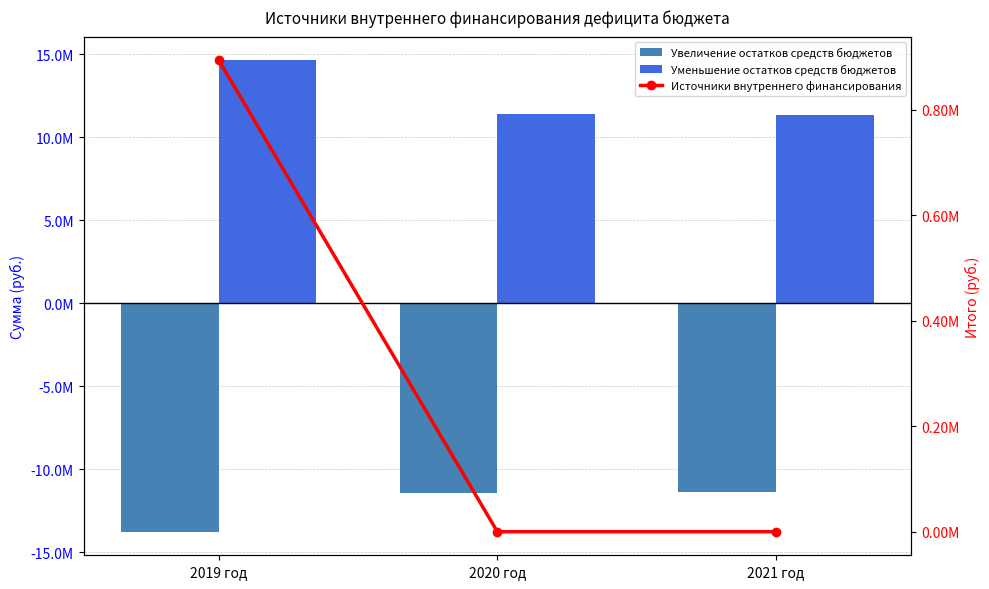

Reading left to right, transcribe all the data shown in this chart.

Увеличение остатков средств бюджетов: -13755556.6	-11421815.9	-11367615.9
Уменьшение остатков средств бюджетов: 14649271.4	11421815.9	11367615.9
Источники внутреннего финансирования: 893714.8	0.0	0.0